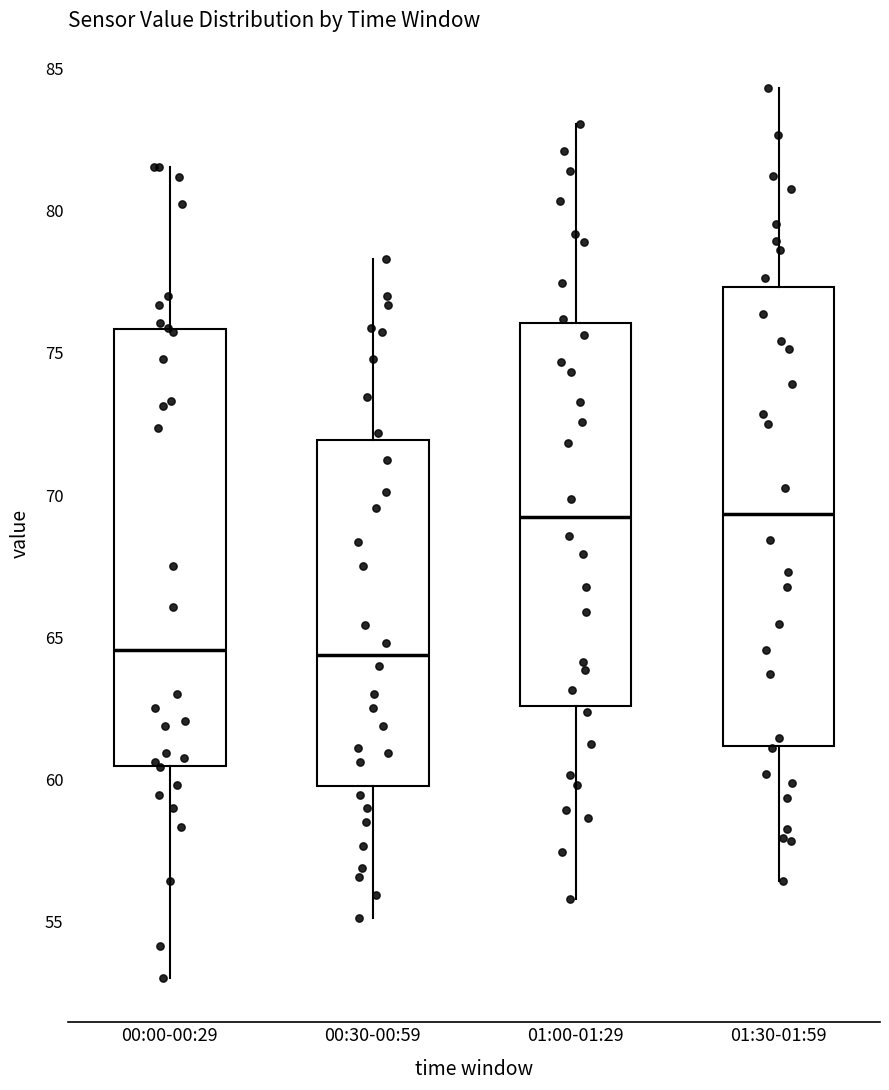

Which box is the tallest, from its lower edge to its upper edge?

01:30-01:59